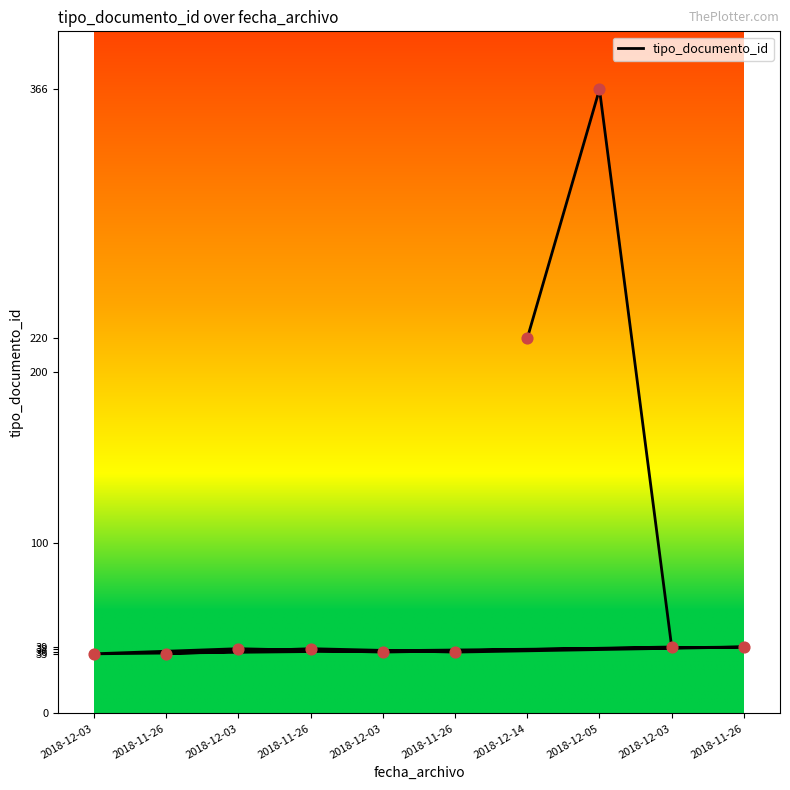

Which has a higher value, 2018-11-26 or 2018-12-03?

2018-11-26